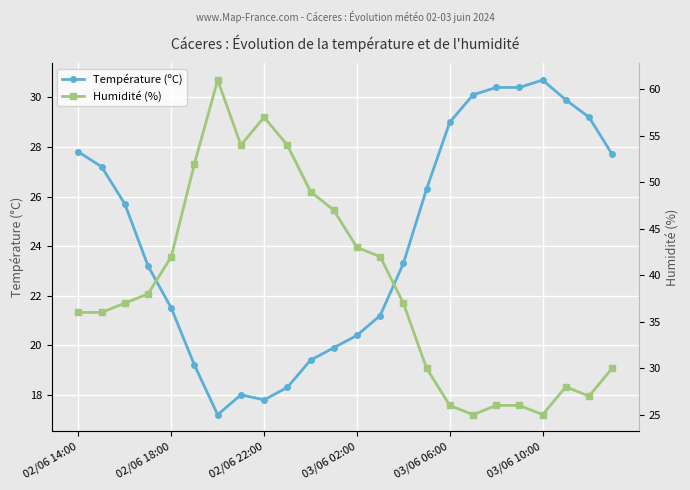

What is the sum of the Température (ºC) values at 02/06 22:00 and 03/06 06:00?

46.8